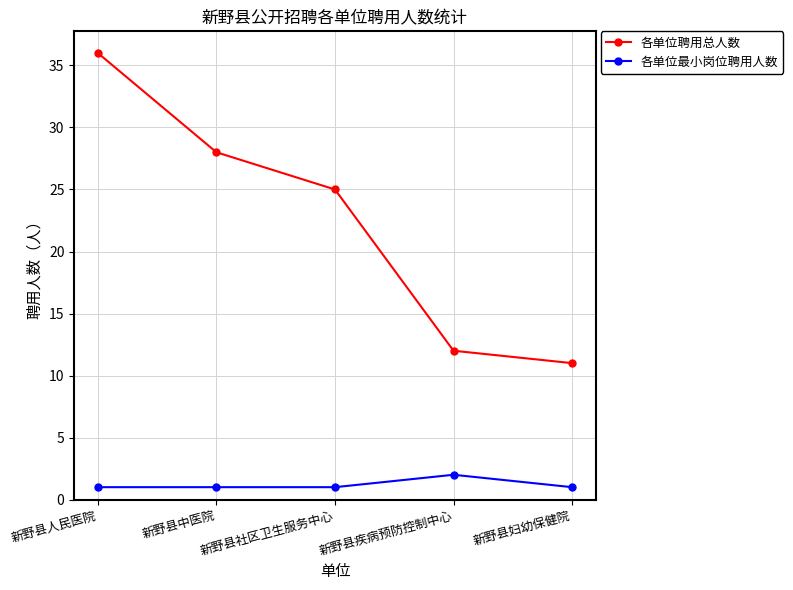

Reading left to right, what are all the values shown in this chart?

各单位聘用总人数: 36	28	25	12	11
各单位最小岗位聘用人数: 1	1	1	2	1